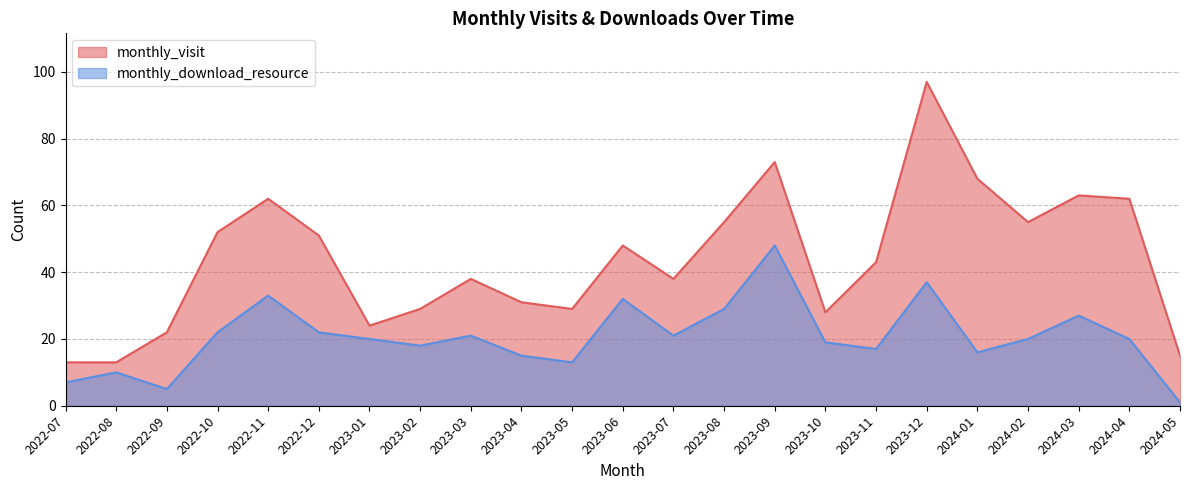

At which category does monthly_visit reach its first local peak?

2022-11